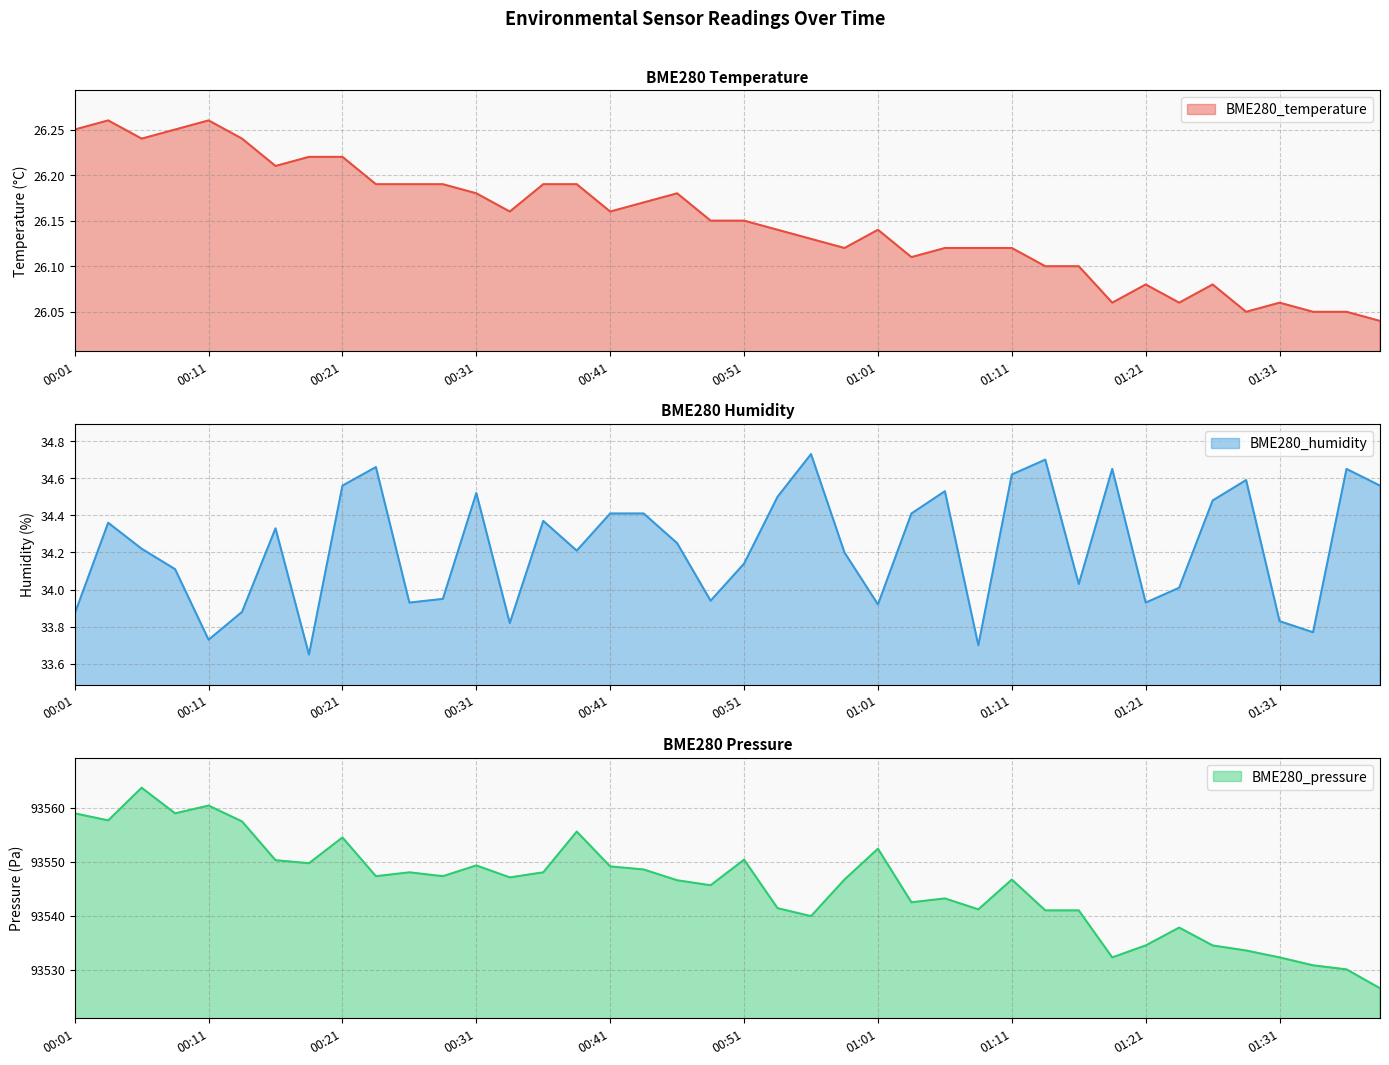

The value of BME280_humidity at 01:03 is 7.2. True or false?

False